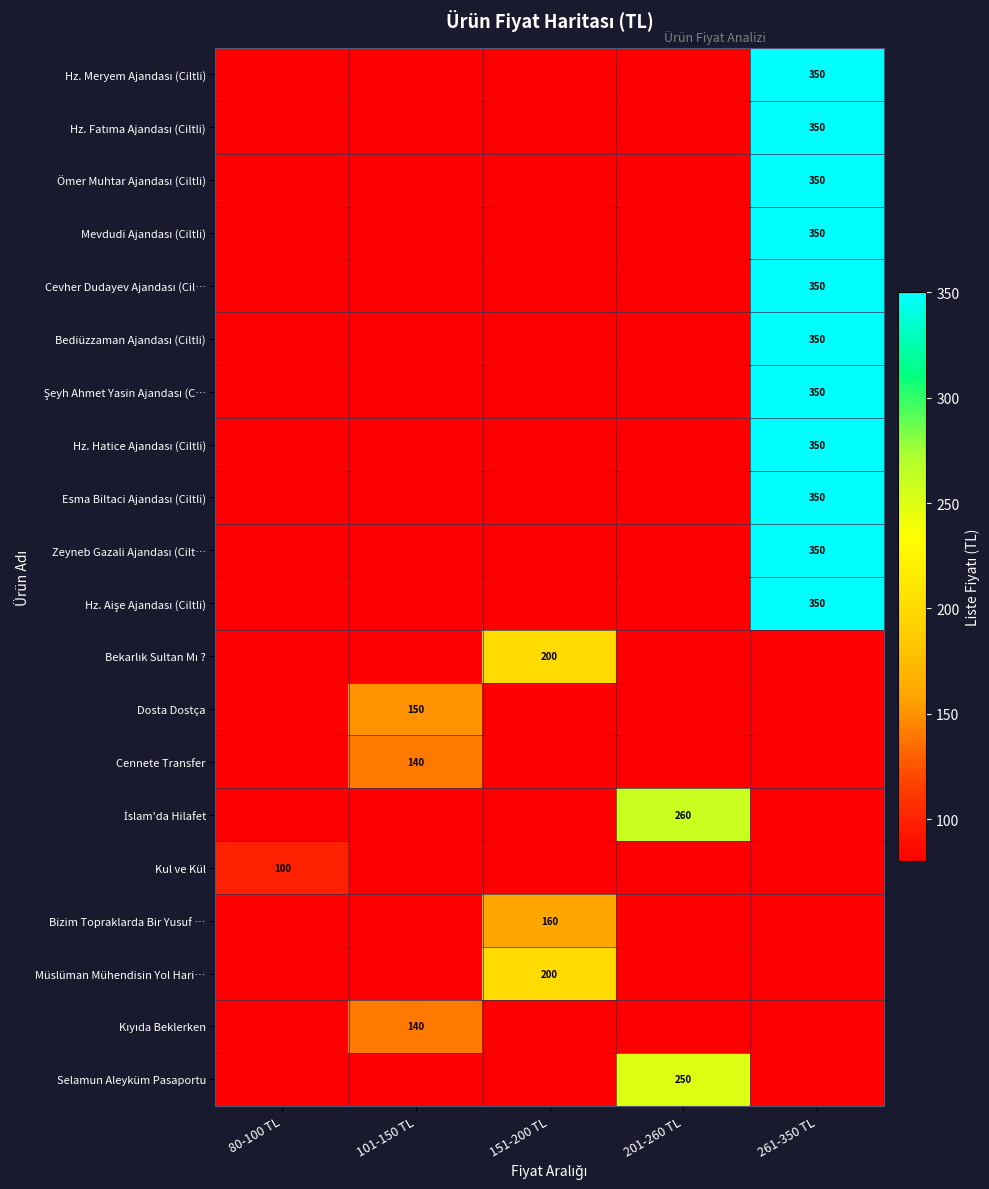

What is the sum of the Dosta Dostça values at 101-150 TL and 261-350 TL?

150